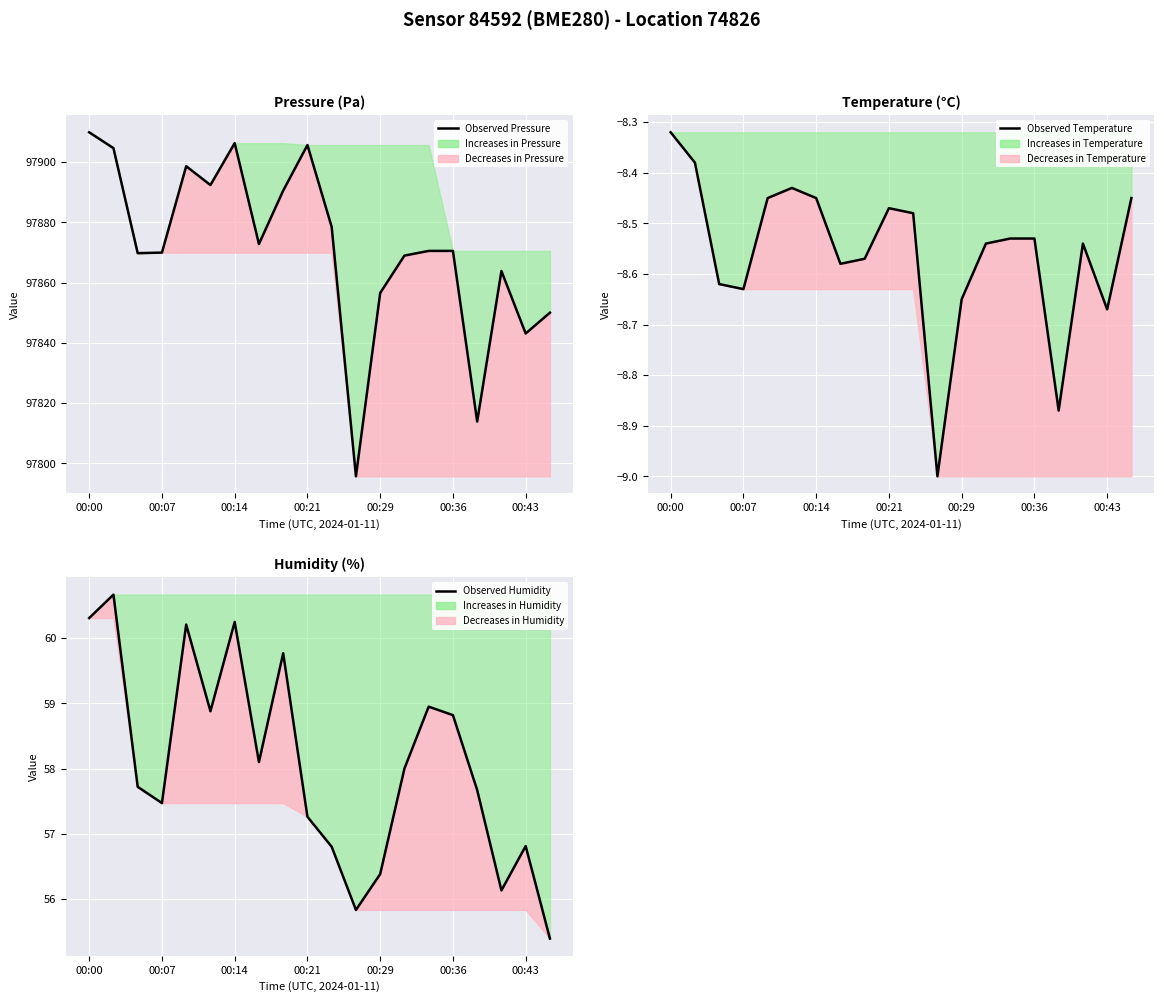

What is the approximate value of Observed Temperature at 7?

-8.6